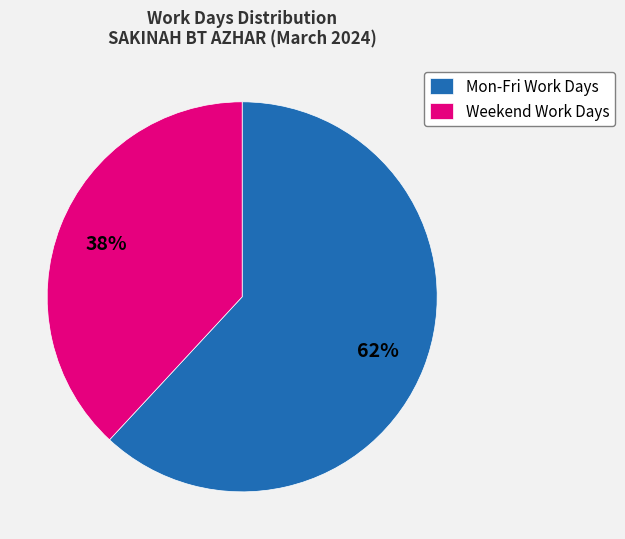

Which category has the biggest portion of the pie?

Mon-Fri Work Days